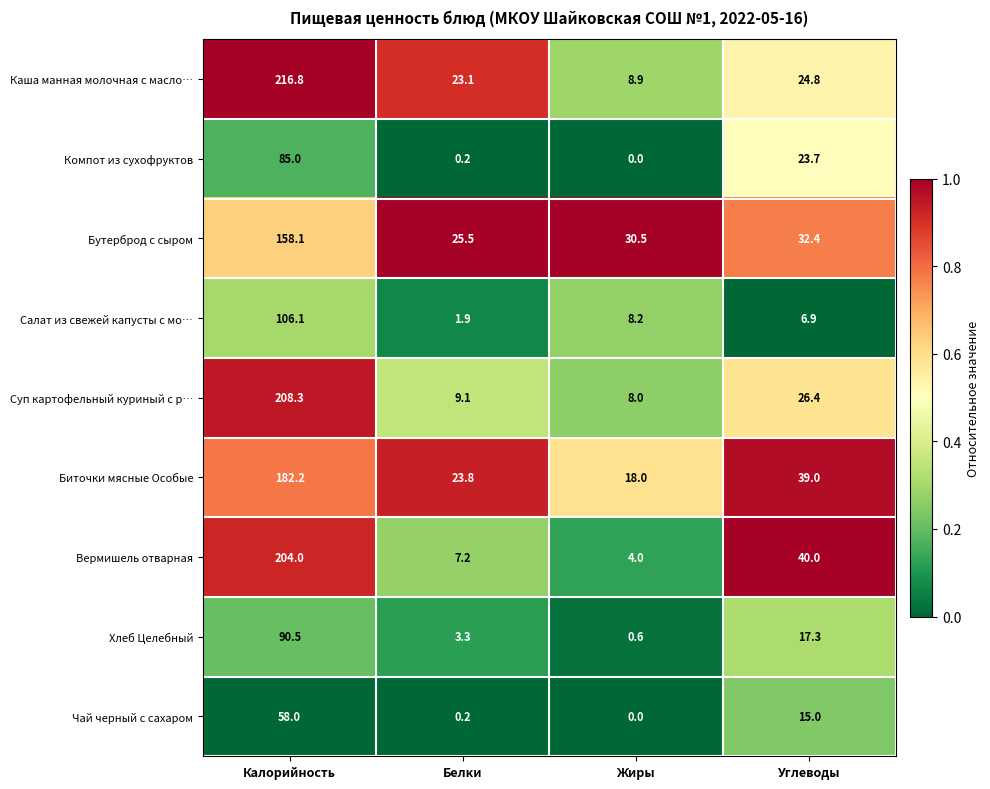

Count the number of categories in the chart.

4